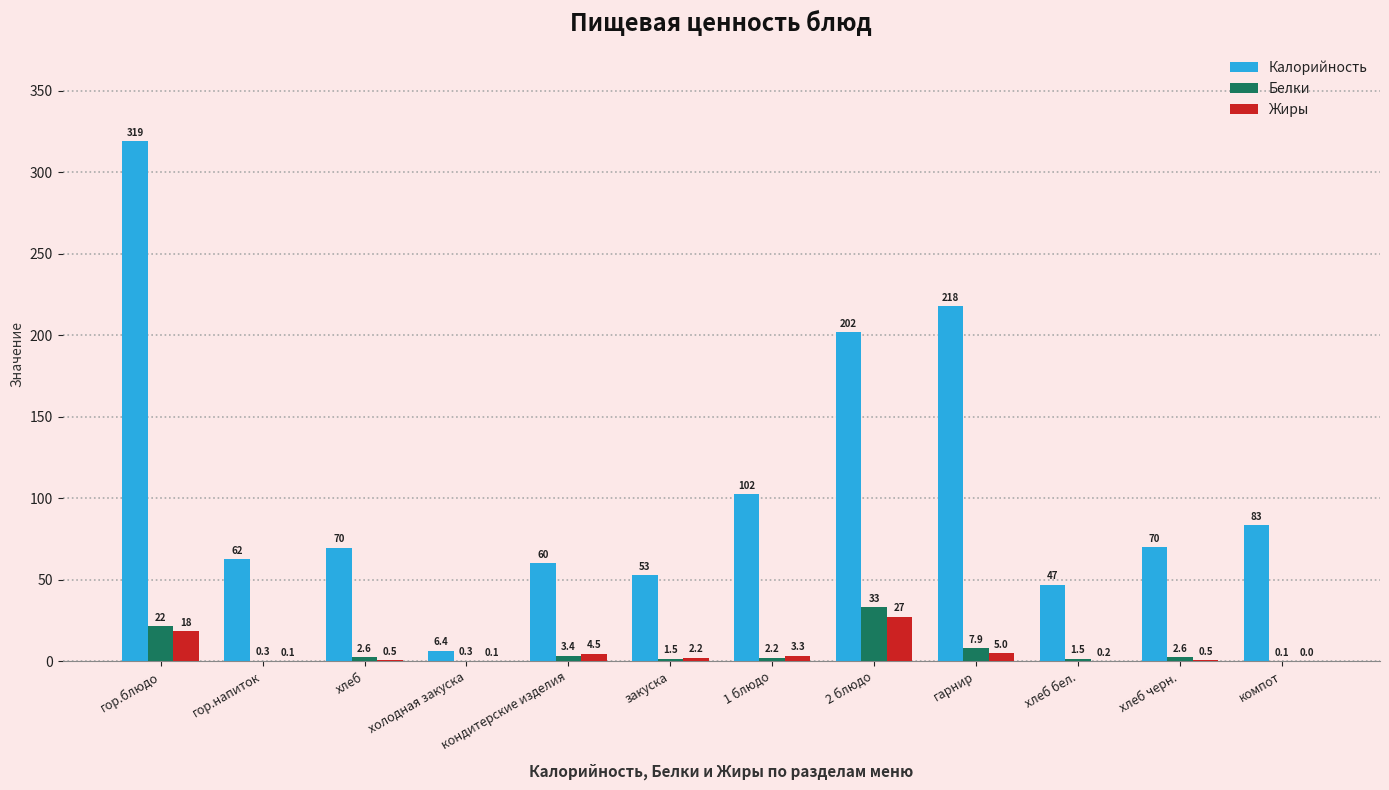

What is the sum of the Жиры values at компот and холодная закуска?

0.1